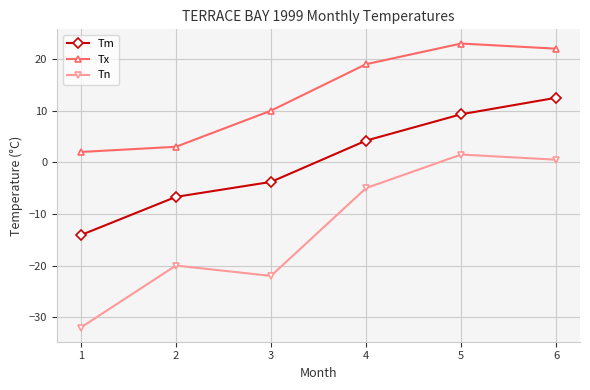

What is the sum of all Tn values?

-77.0